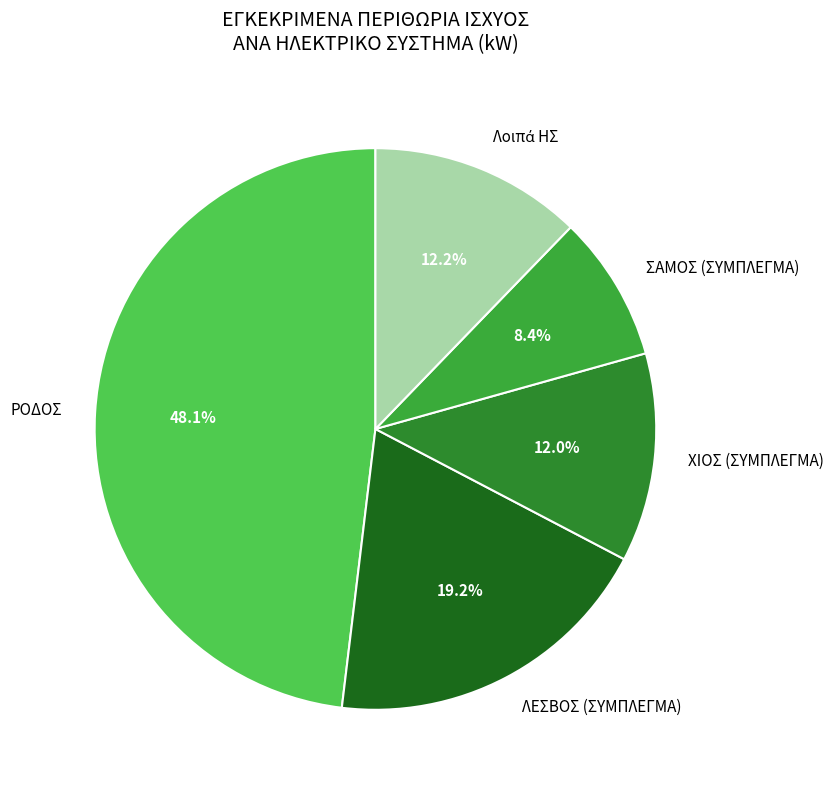

What percentage is the ΣΑΜΟΣ (ΣΥΜΠΛΕΓΜΑ) slice, to the nearest percent?

8%